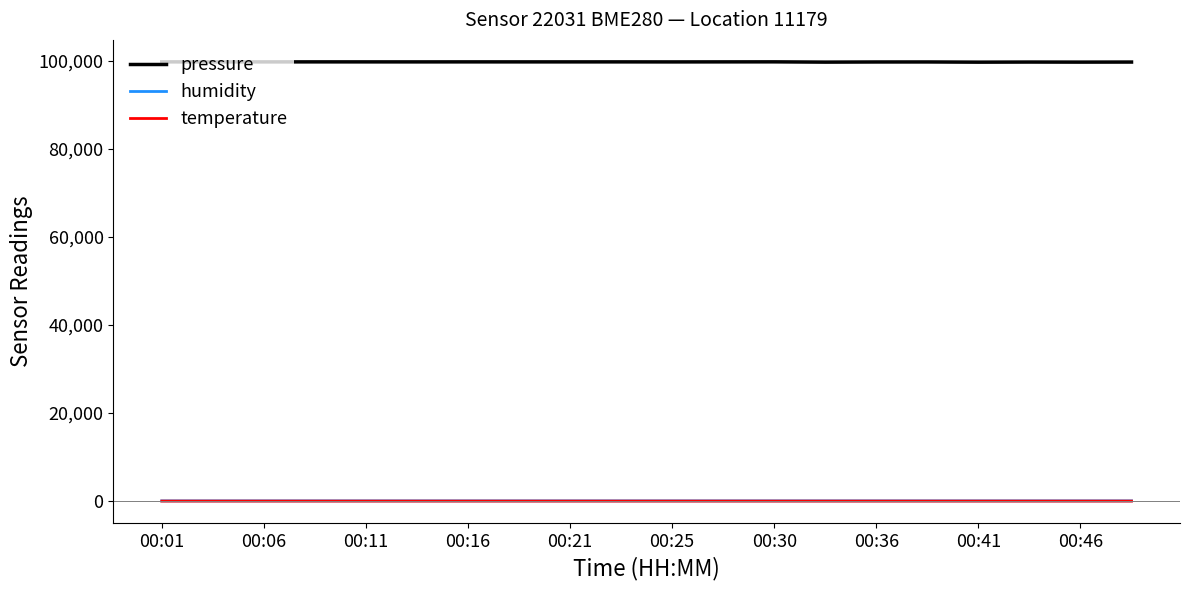

What is the lowest value of the pressure series?

99723.0